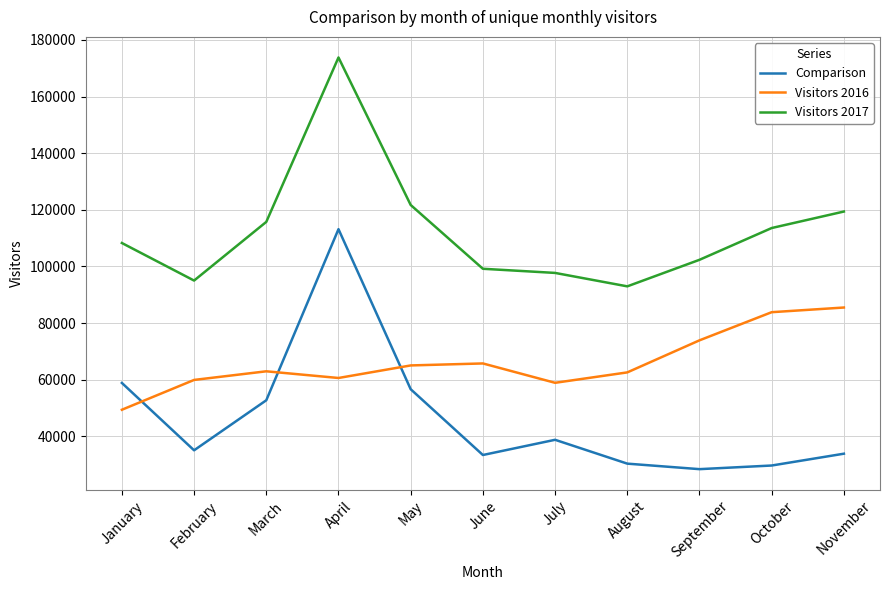

The Visitors 2017 series shows 121716 at May. True or false?

True